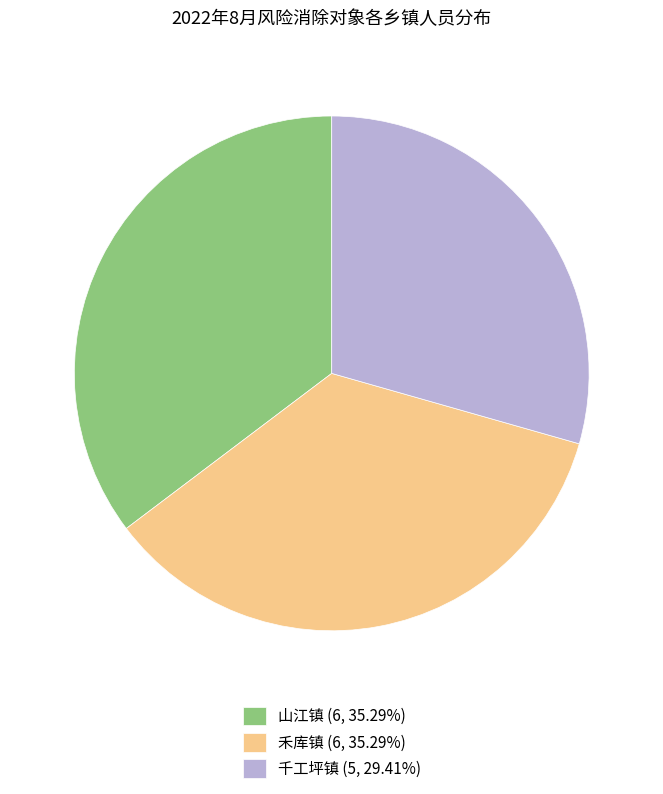

What is the ratio of the value at 山江镇 (6, 35.29%) to the value at 千工坪镇 (5, 29.41%)?

1.2